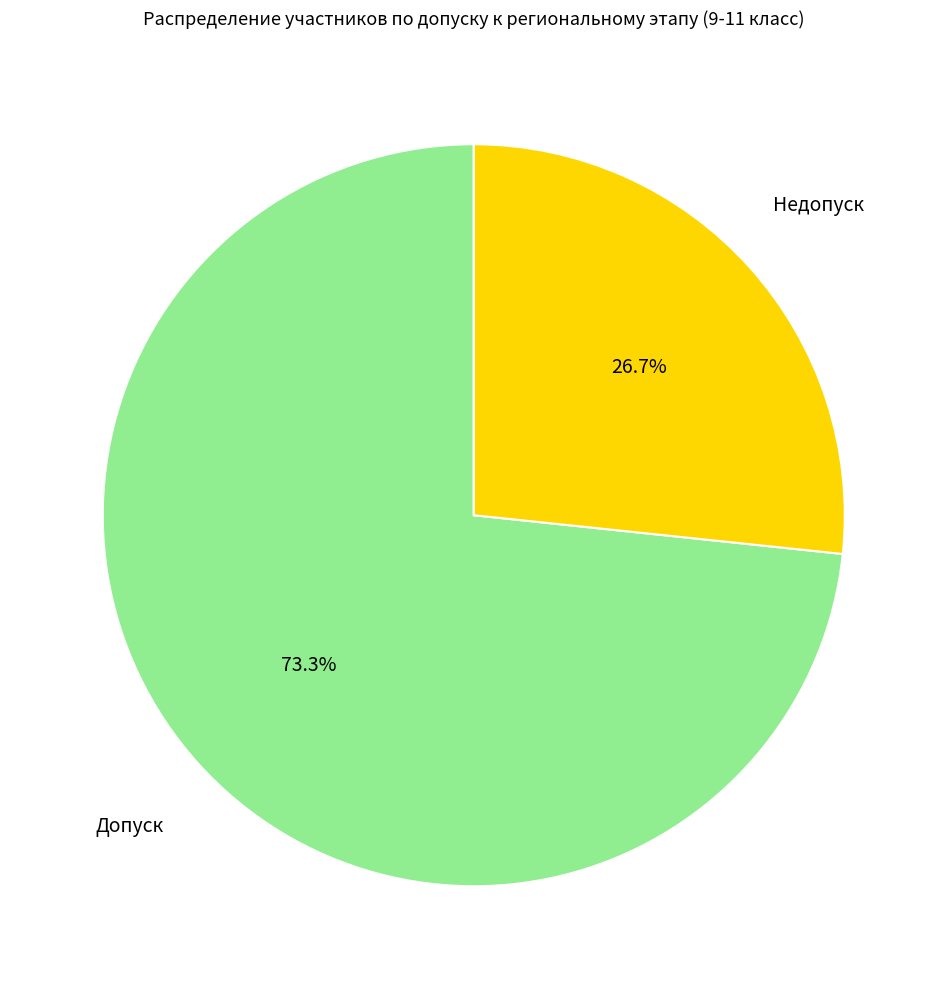

Combined, what portion of the pie is Недопуск and Допуск?

100.0%